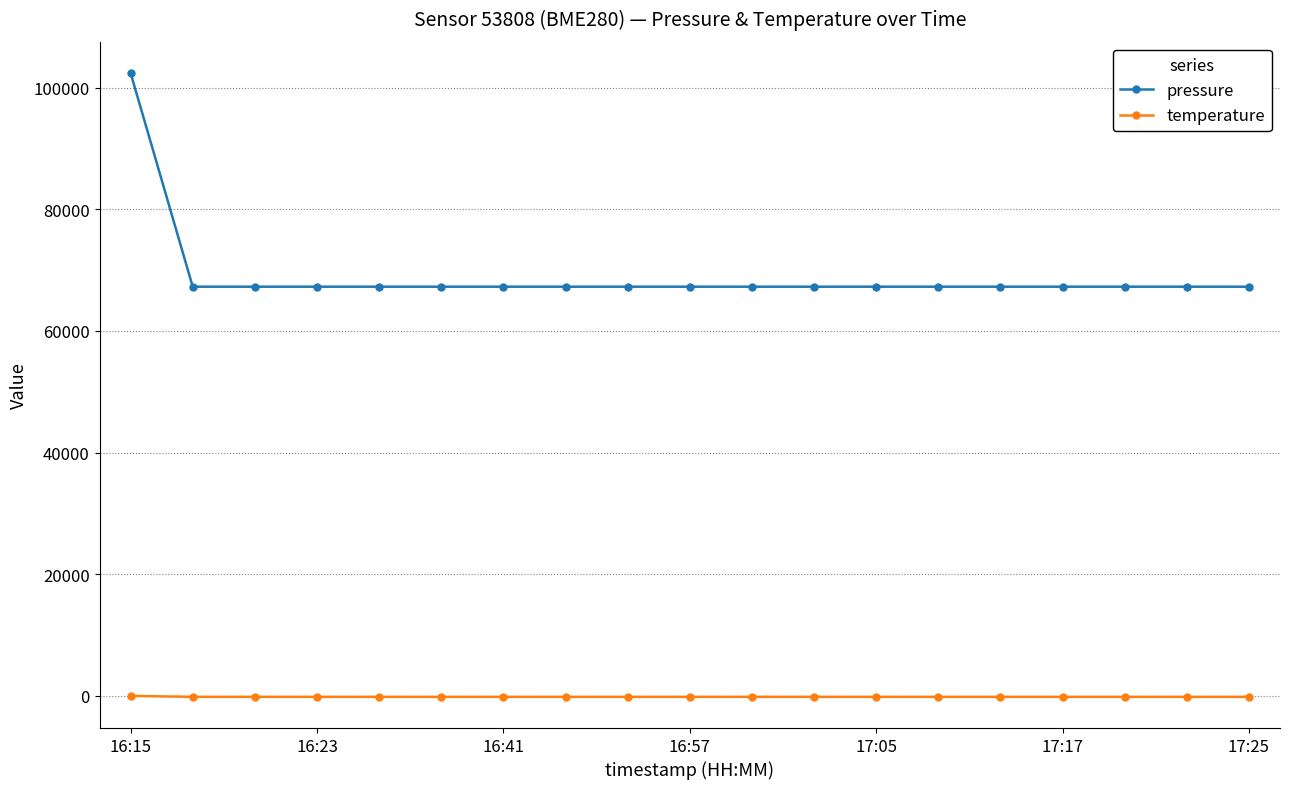

Which series has the widest spread of values?

pressure